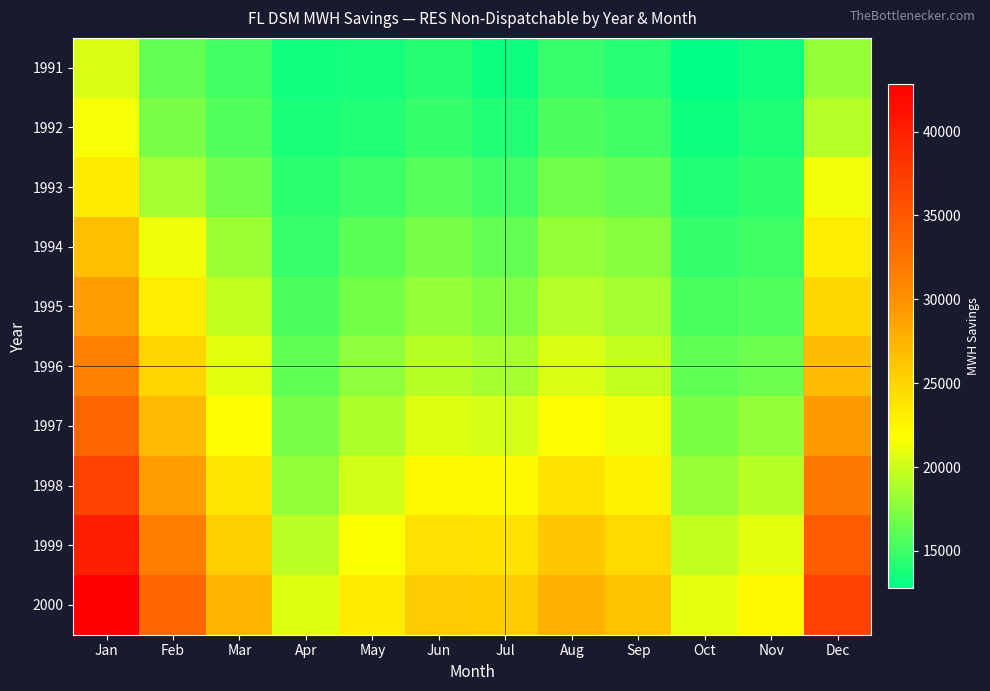

Reading left to right, extract all data points from this chart.

1991: Jan=20632	Feb=16339	Mar=15197	Apr=13438	May=13509	Jun=14139	Jul=13320	Aug=14833	Sep=14291	Oct=12776	Nov=13372	Dec=18070
1992: Jan=21519	Feb=17101	Mar=15791	Apr=13806	May=14062	Jun=14764	Jul=13997	Aug=15582	Sep=15061	Oct=13301	Nov=13848	Dec=19222
1993: Jan=23278	Feb=18610	Mar=16848	Apr=14313	May=14969	Jun=15840	Jul=15153	Aug=16816	Sep=16325	Oct=14002	Nov=14425	Dec=21356
1994: Jan=26654	Feb=21246	Mar=18380	Apr=14888	May=16049	Jun=17087	Jul=16400	Aug=18072	Sep=17537	Oct=14702	Nov=15052	Dec=23114
1995: Jan=29117	Feb=23195	Mar=19638	Apr=15525	May=16974	Jun=18129	Jul=17442	Aug=19161	Sep=18601	Oct=15397	Nov=15710	Dec=24730
1996: Jan=31380	Feb=25006	Mar=20857	Apr=16216	May=17915	Jun=19267	Jul=18683	Aug=20459	Sep=19785	Oct=16201	Nov=16693	Dec=26772
1997: Jan=33893	Feb=26945	Mar=22155	Apr=17032	May=18995	Jun=20712	Jul=20343	Aug=22146	Sep=21236	Oct=17180	Nov=17959	Dec=29333
1998: Jan=36972	Feb=29256	Mar=23667	Apr=18007	May=20238	Jun=22365	Jul=22208	Aug=24014	Sep=22820	Oct=18229	Nov=19335	Dec=32048
1999: Jan=40003	Feb=31632	Mar=25523	Apr=19381	May=21806	Jun=24142	Jul=24007	Aug=25936	Sep=24616	Oct=19620	Nov=20848	Dec=34645
2000: Jan=42816	Feb=33837	Mar=27246	Apr=20657	May=23262	Jun=25791	Jul=25677	Aug=27719	Sep=26283	Oct=20910	Nov=22252	Dec=37056